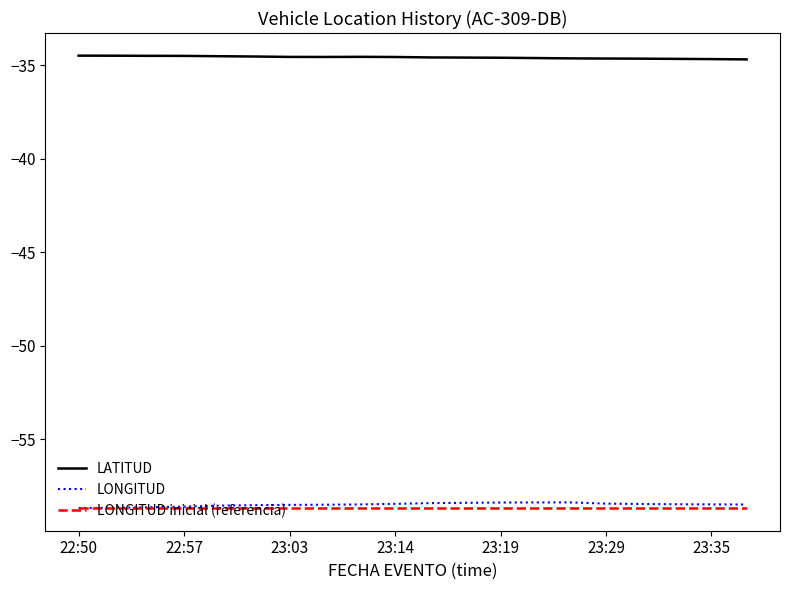

What are all the series names shown in the legend?

LATITUD, LONGITUD, LONGITUD inicial (referencia)